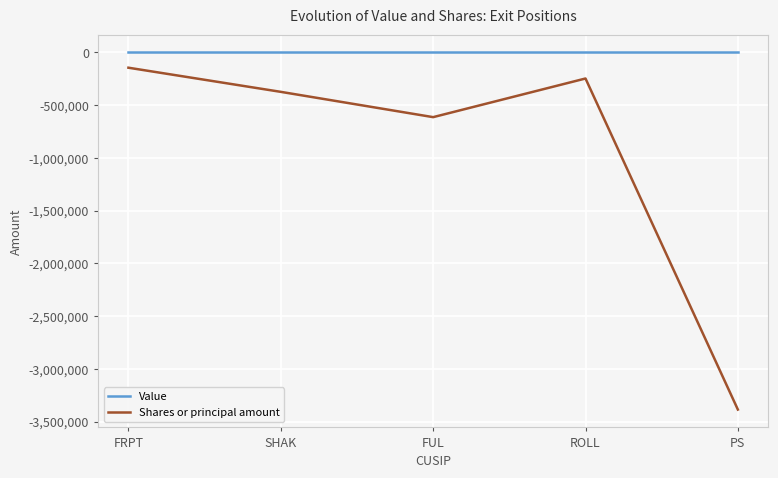

At which label does Shares or principal amount reach its minimum?

PS